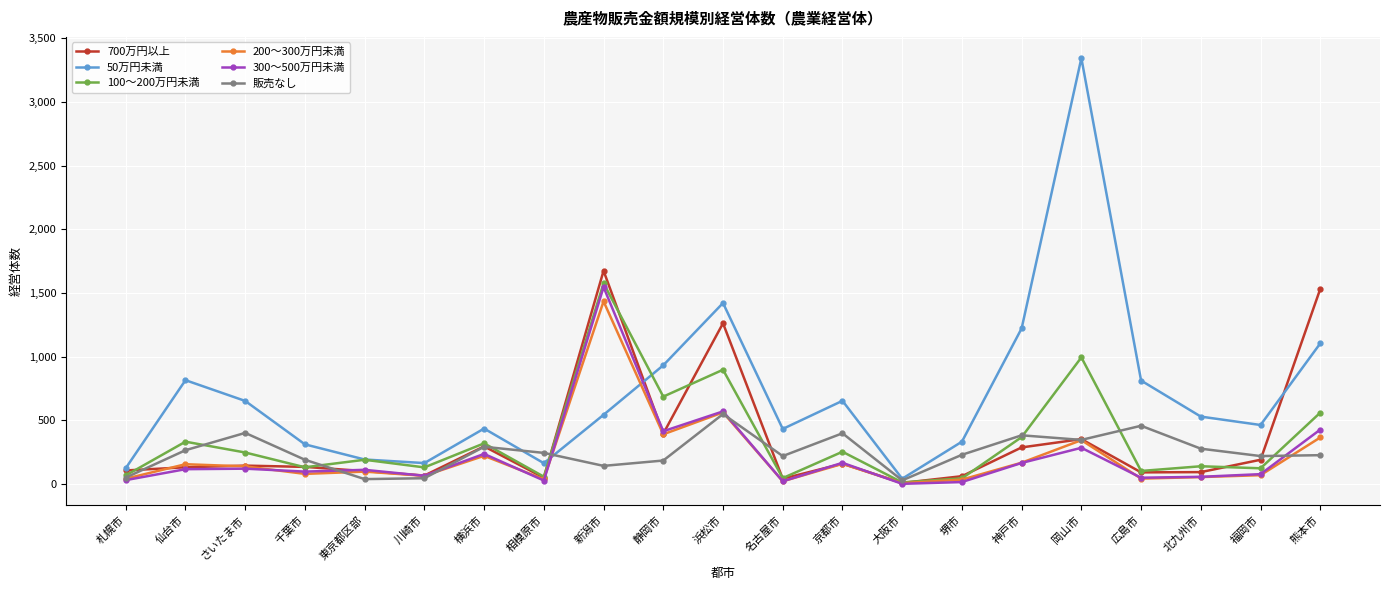

What is the sum of the 300～500万円未満 values at 相模原市 and 岡山市?

311